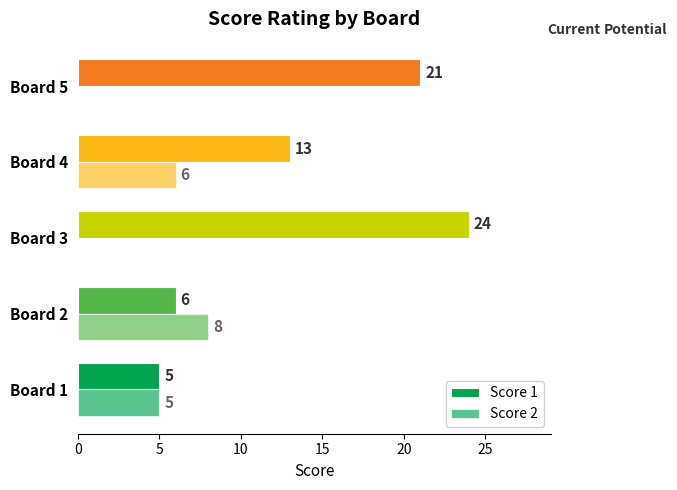

List the series in order of their peak value, lowest first.

Score 2, Score 1